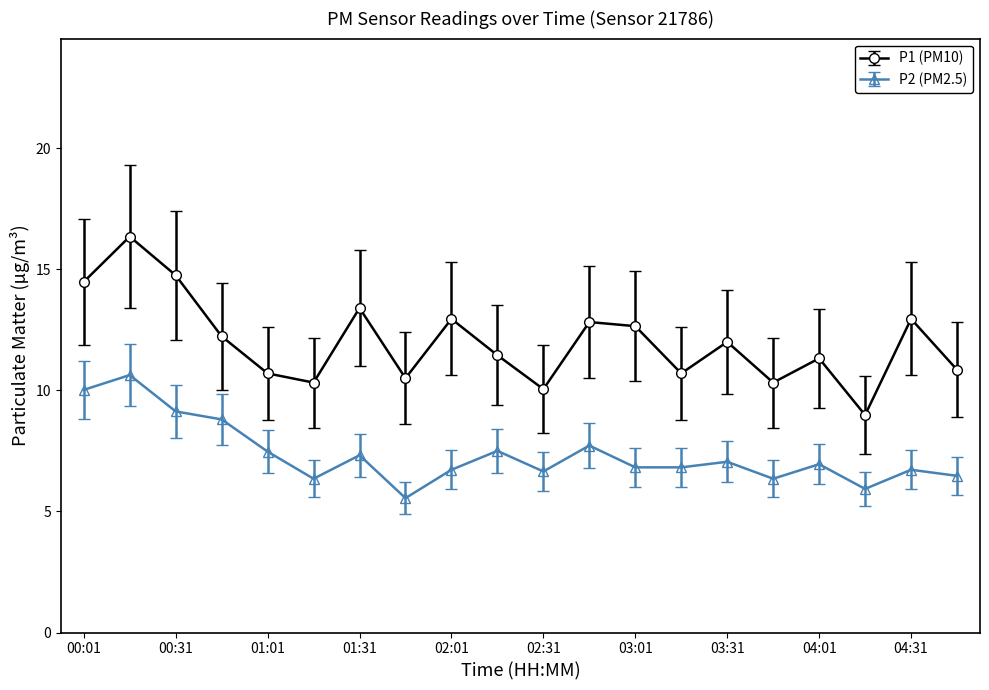

What is the maximum value shown in the chart?

16.4